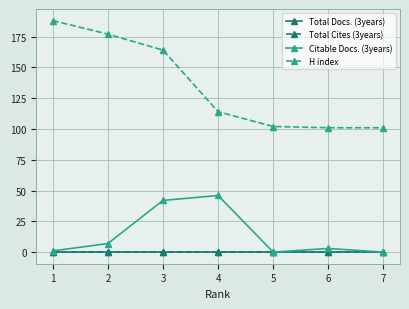

Does the chart have visible grid lines?

Yes